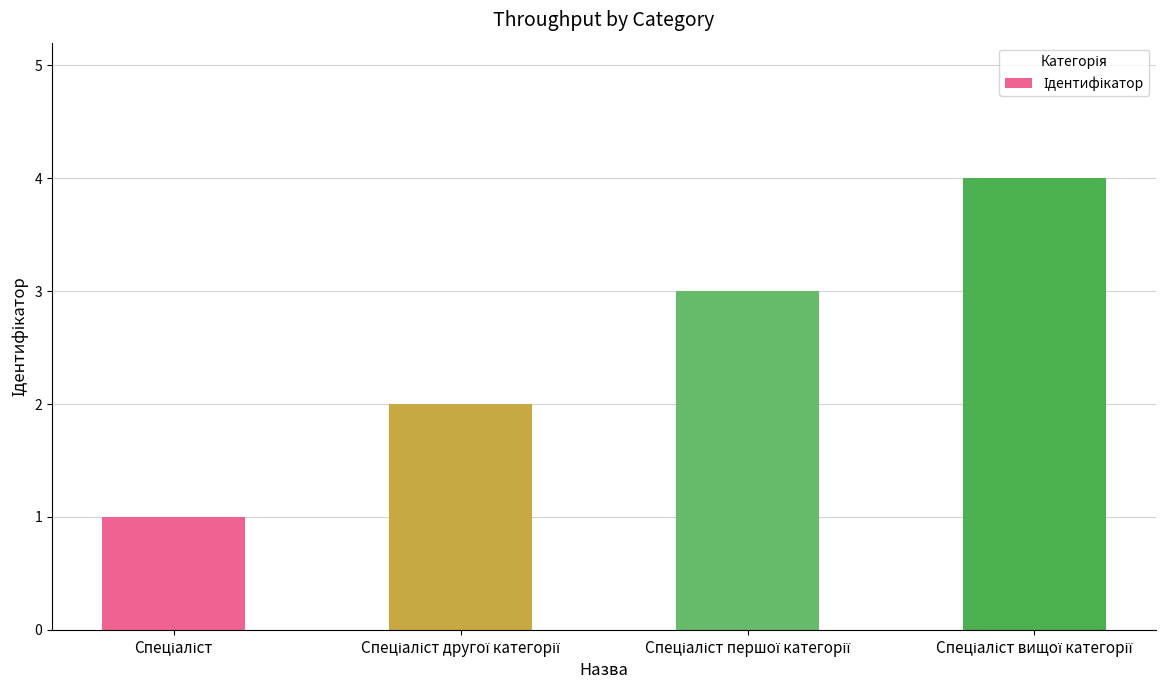

What is the sum of all values?

10